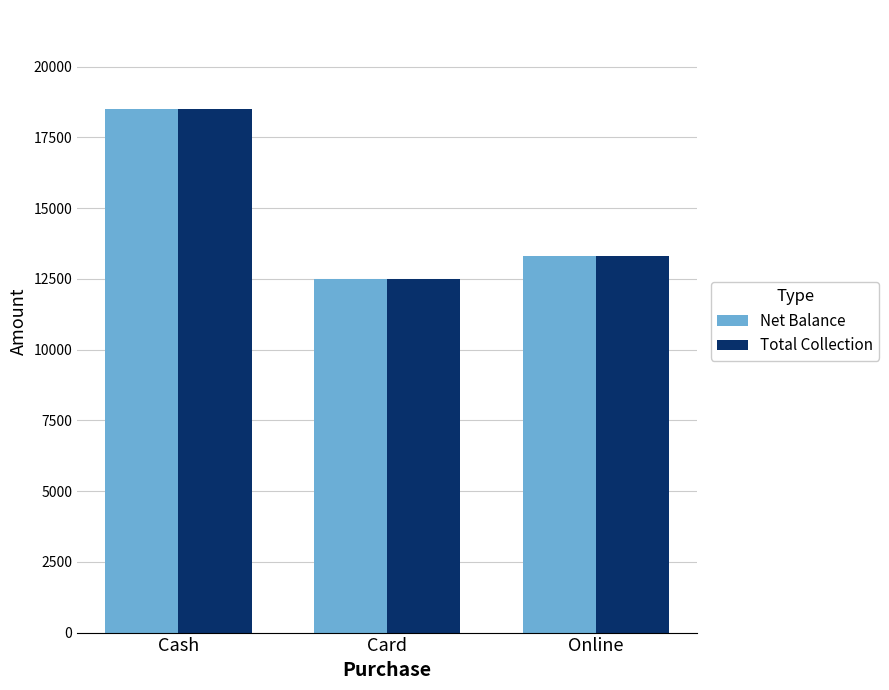

What is the total value across all series at Card?

25000